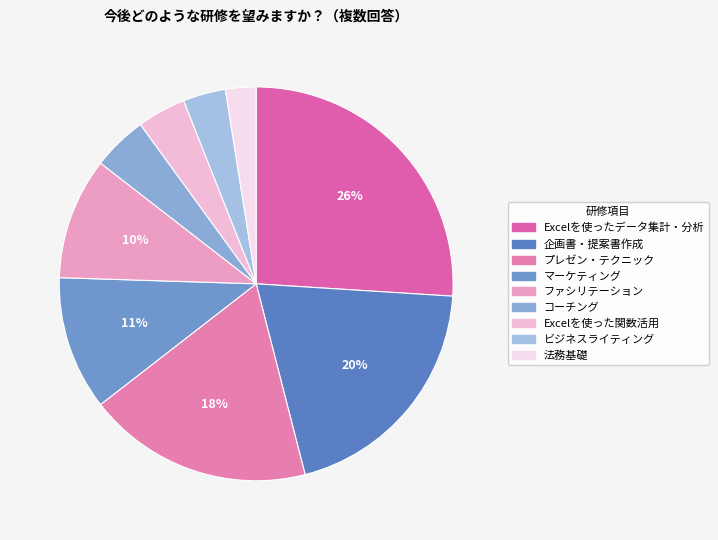

What is the largest slice in the pie chart?

Excelを使ったデータ集計・分析